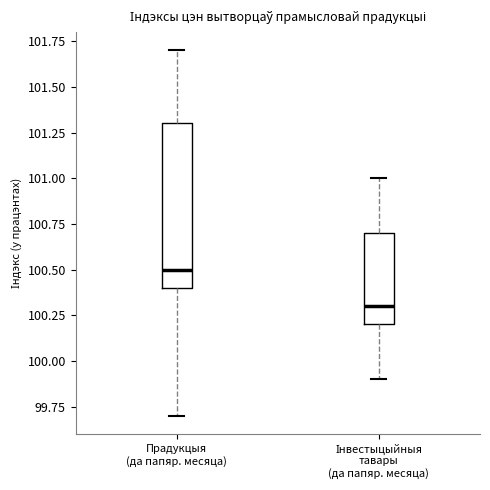

Reading left to right, transcribe this box plot: for each box, give where its median line is, the range the box spans, and where its two whiskers end, as read against the y-axis. The values are not printed on the chart, so give them approximately, as read against the axis.

Прадукцыя (да папяр. месяца): median 100.5, box 100.4 to 101.3, whiskers 99.7 to 101.7
Інвестыцыйныя тавары (да папяр. месяца): median 100.3, box 100.2 to 100.7, whiskers 99.9 to 101.0